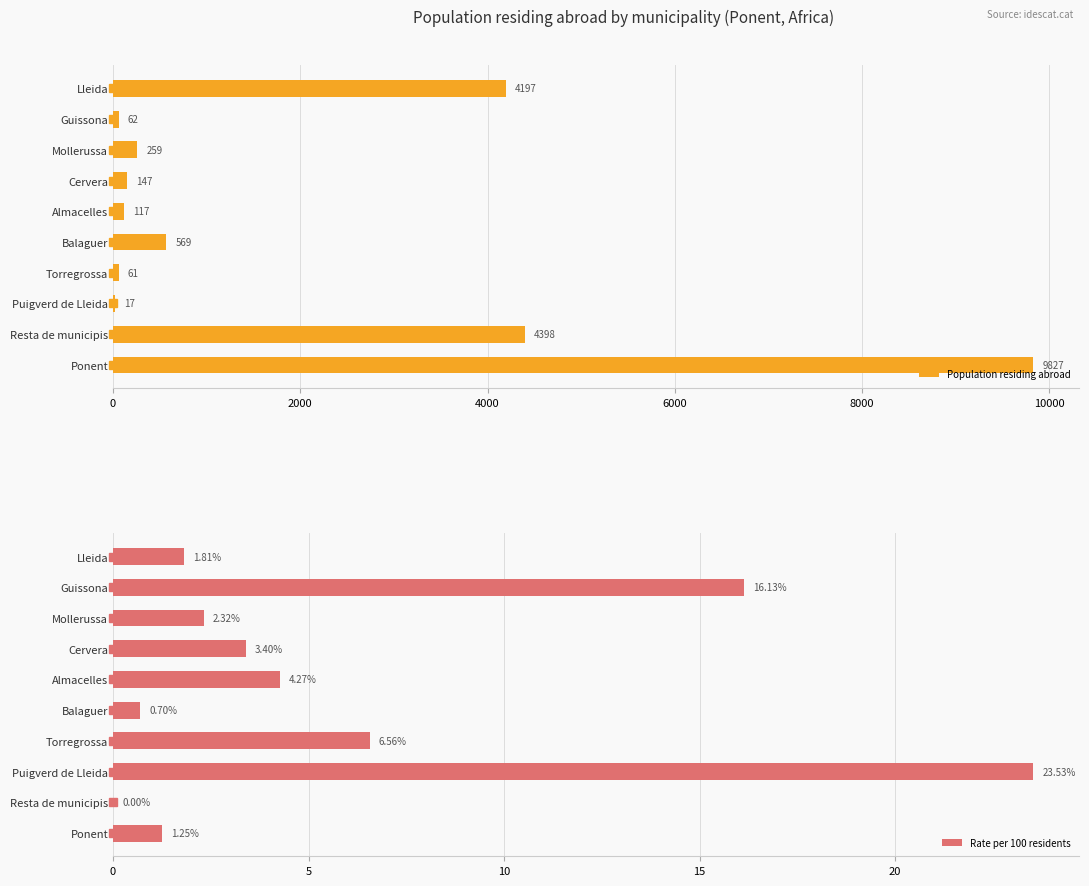

Where is Population residing abroad nearest to the value 4922?

Resta de municipis